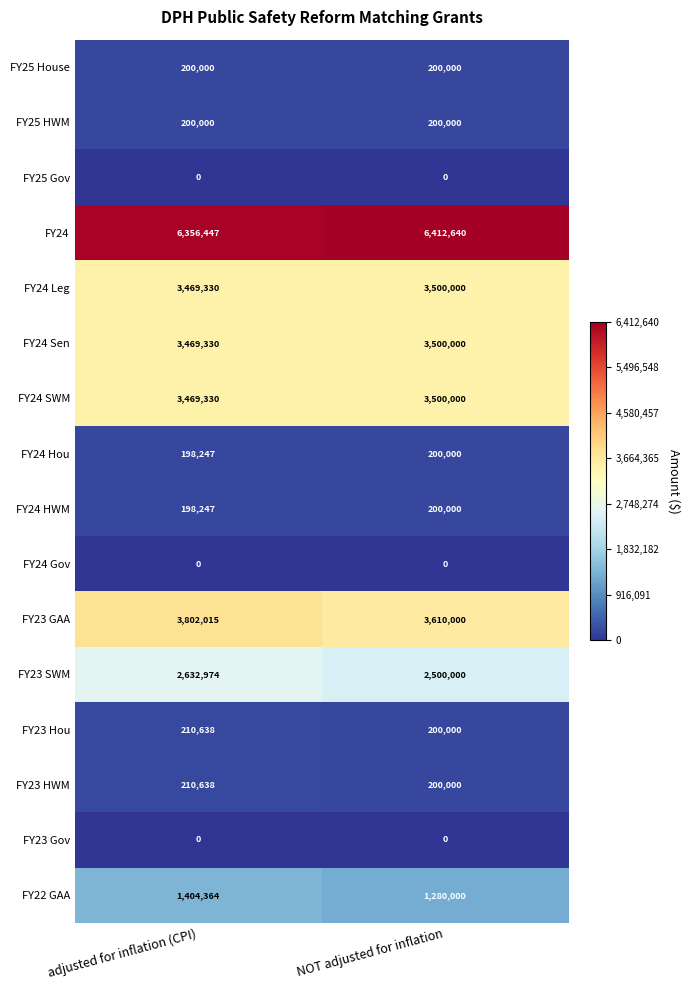

Which series has the largest total across all categories?

FY24